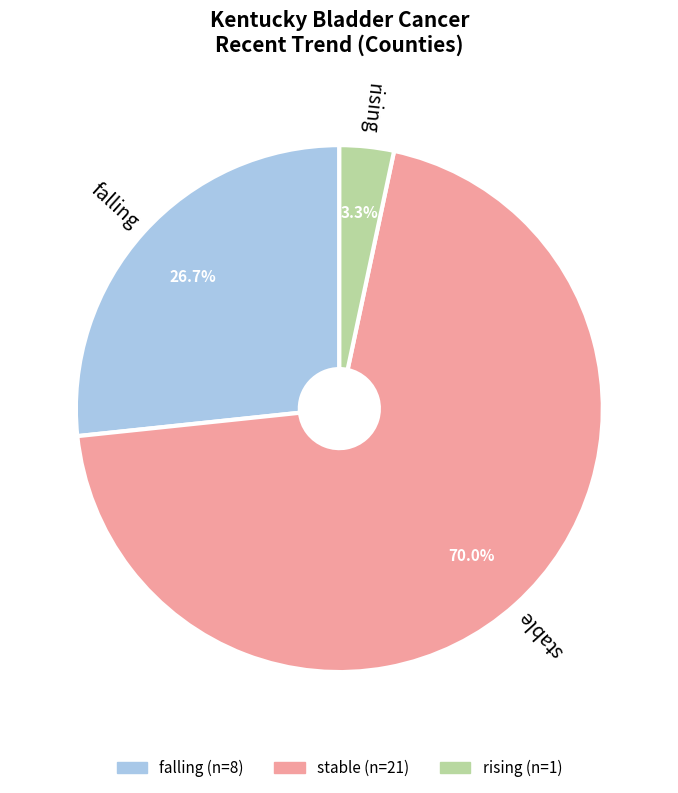

To the nearest percent, what is the average slice percentage?

33%